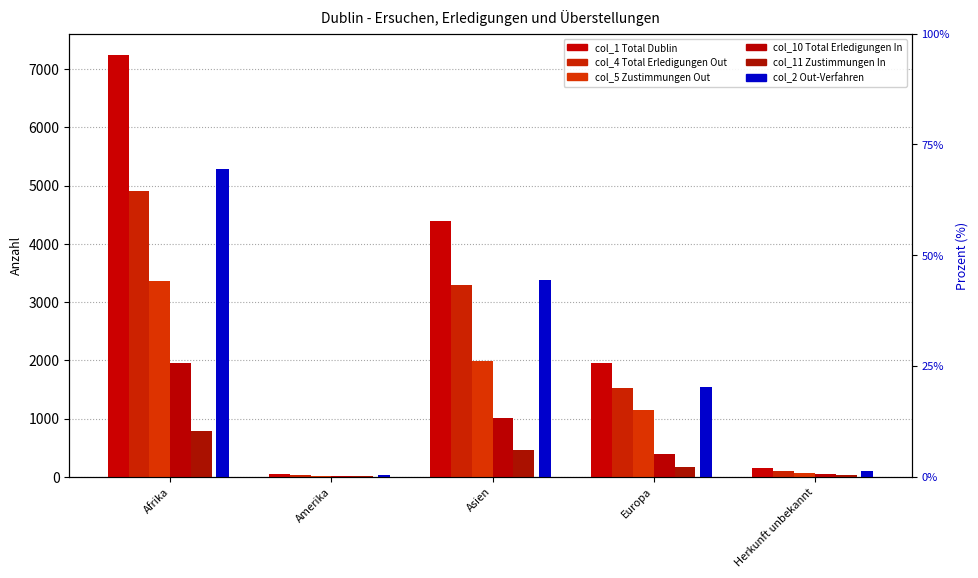

What is the lowest value of the col_4 Total Erledigungen Out series?

35